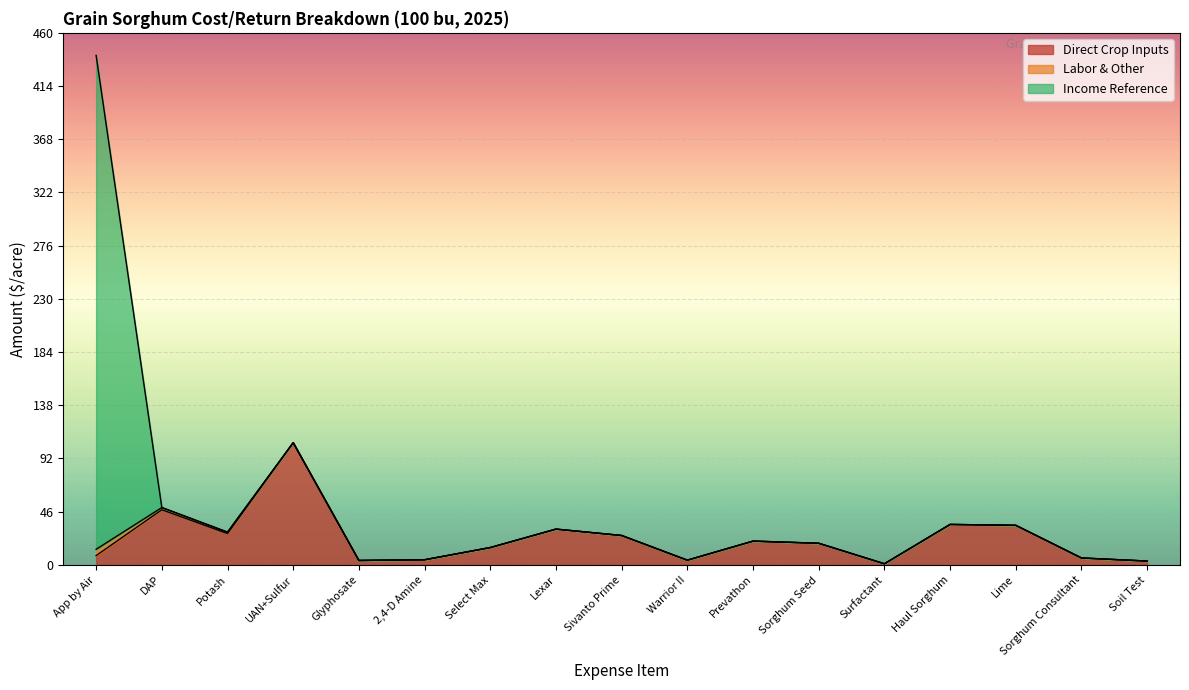

What is the highest value of the Direct Crop Inputs series?

105.7